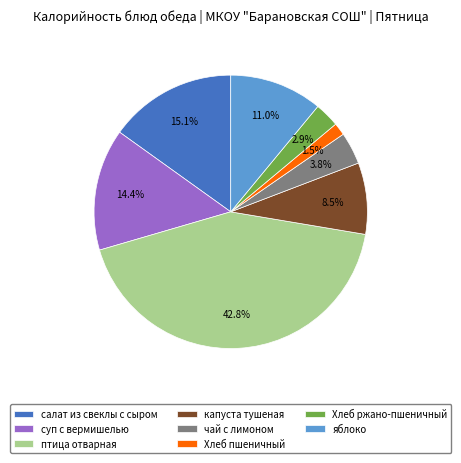

To the nearest percent, what is the combined percentage of чай с лимоном and Хлеб пшеничный?

5%